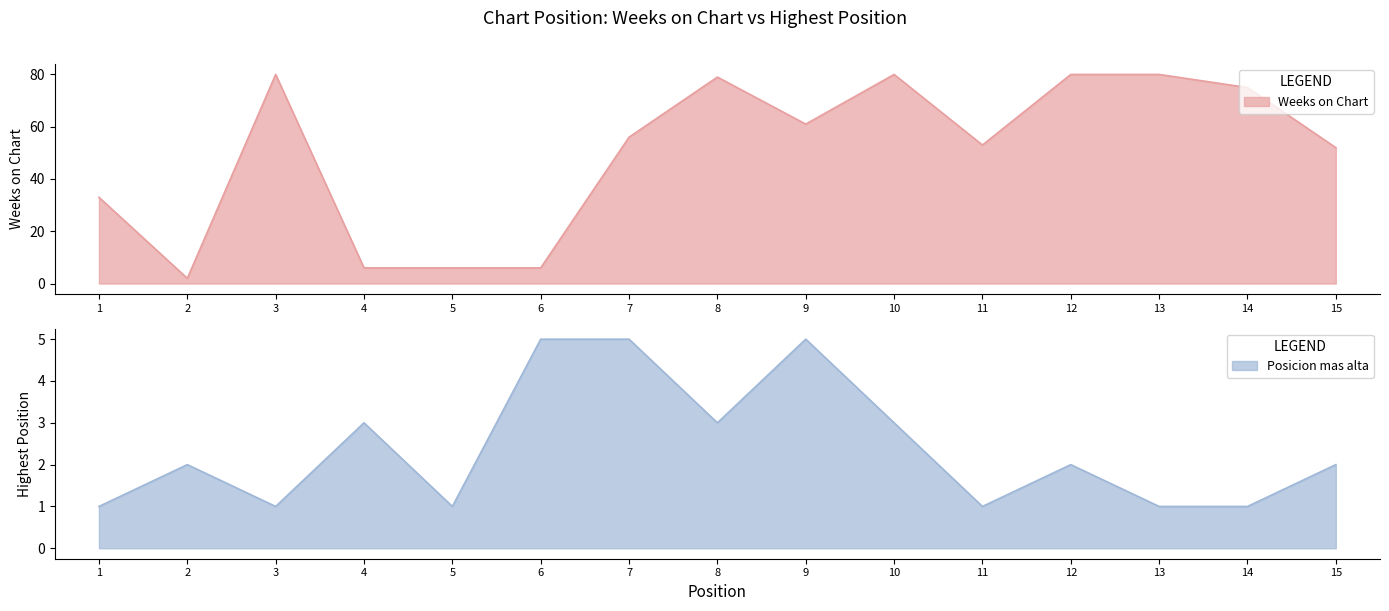

What is the value of the Weeks on Chart point at the 12th from the left?

80